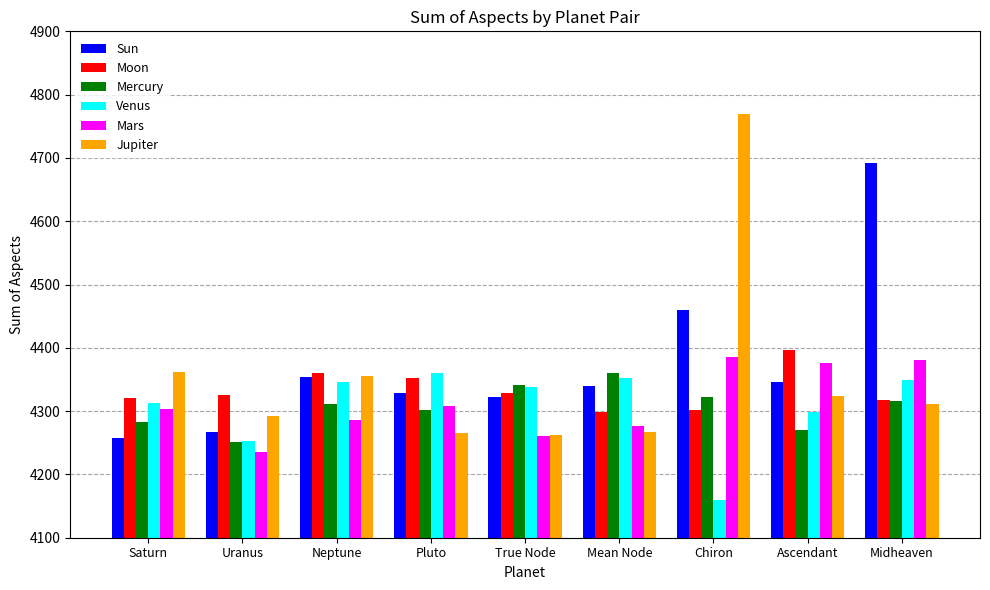

What is the value of the Mercury bar at the 2nd from the left?

4252